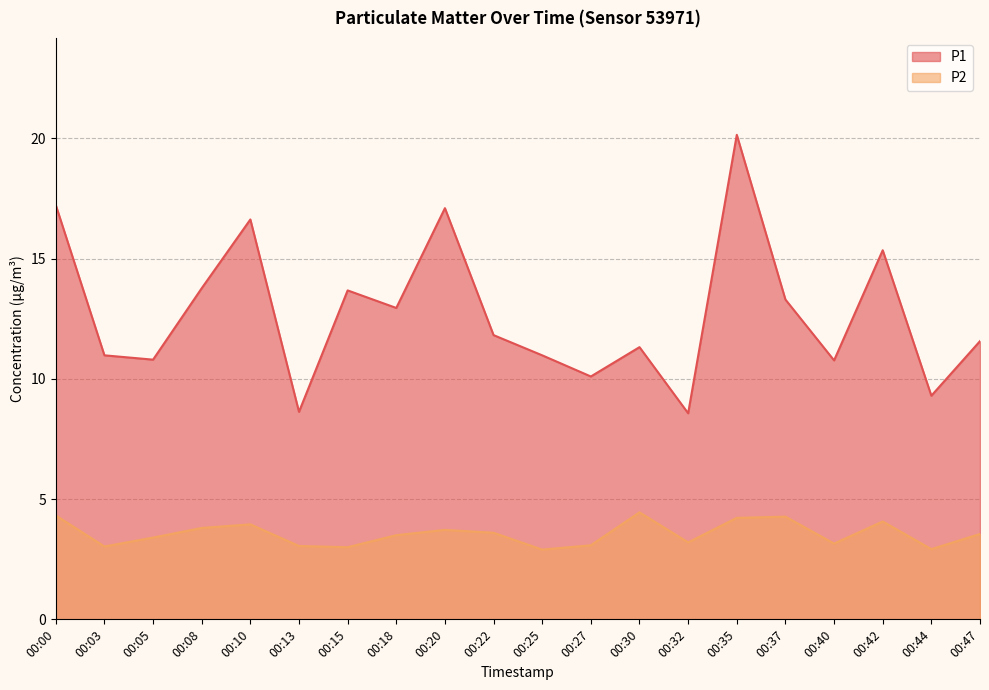

What is the average value of the P1 series?

12.8